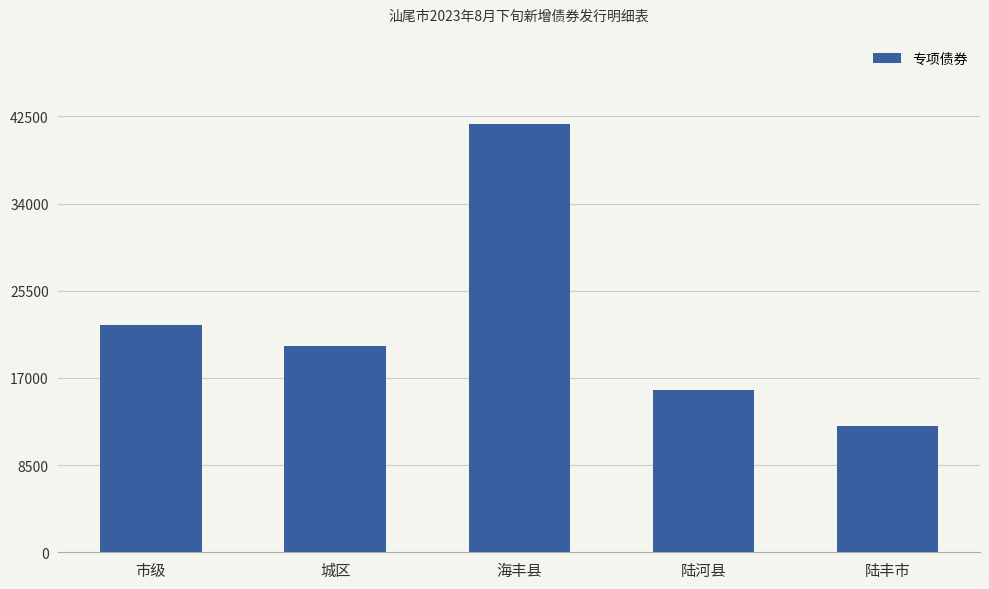

Reading left to right, transcribe all the data shown in this chart.

市级=22200	城区=20100	海丰县=41800	陆河县=15800	陆丰市=12300